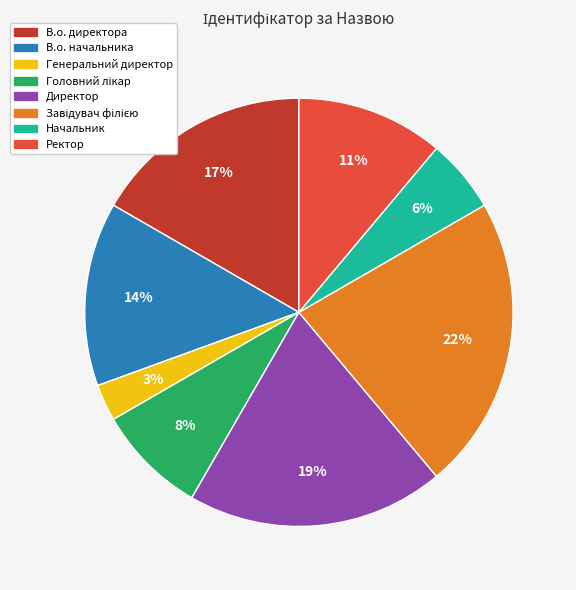

True or false: Ректор accounts for 11% of the total.

True